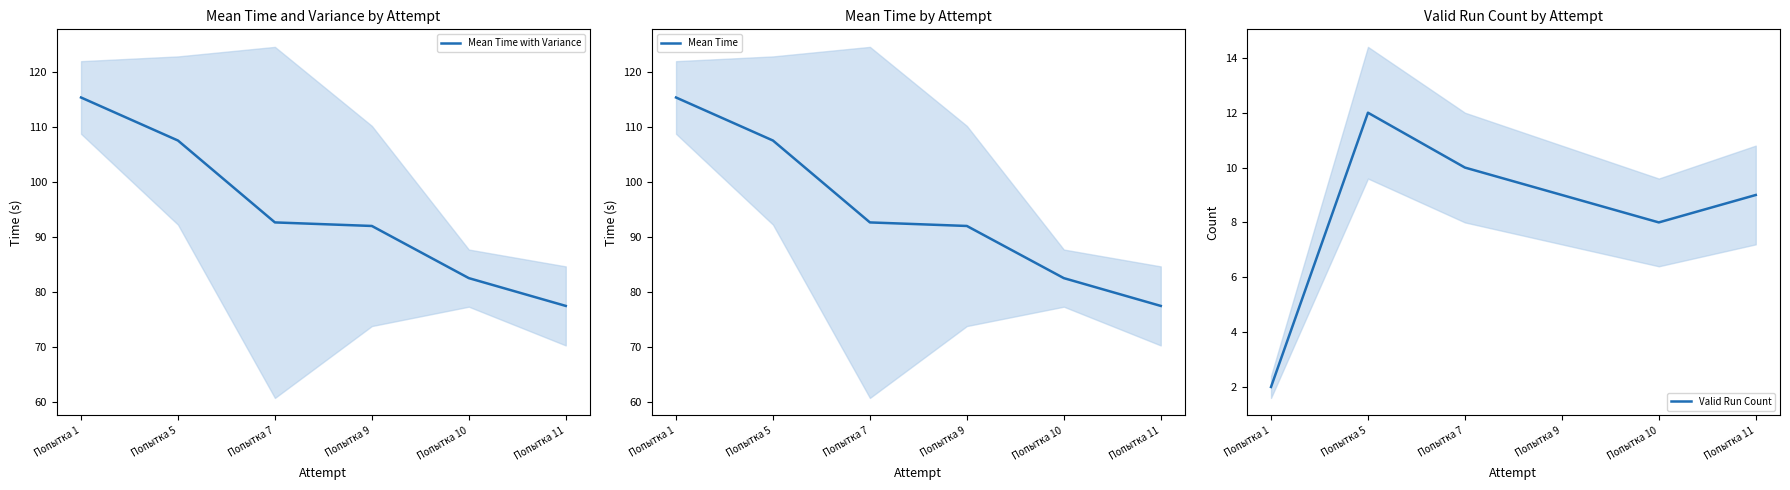

At which category does the chart reach its minimum across all series?

Попытка 1